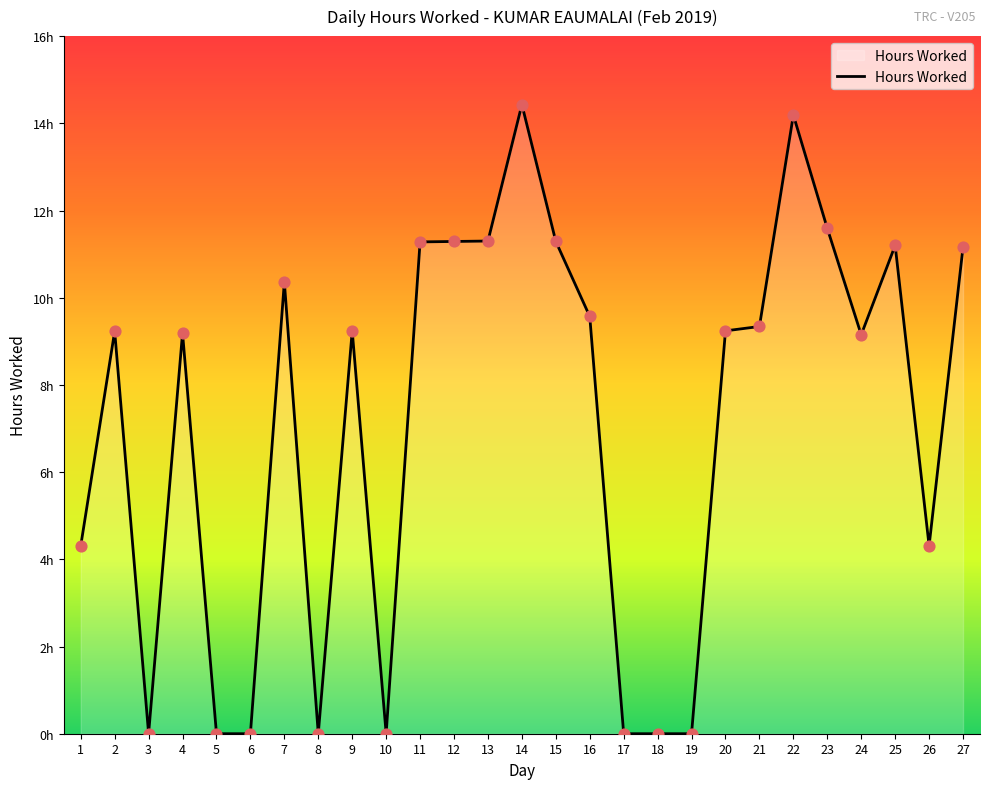

Which has a higher value, 17 or 23?

23